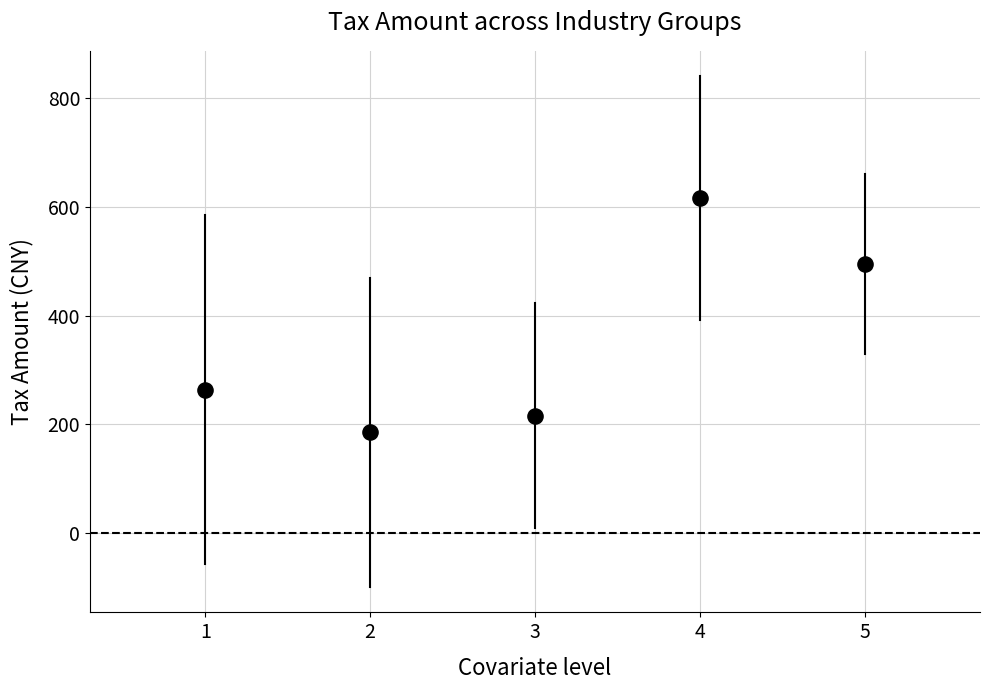

What is the average X value?

3.0